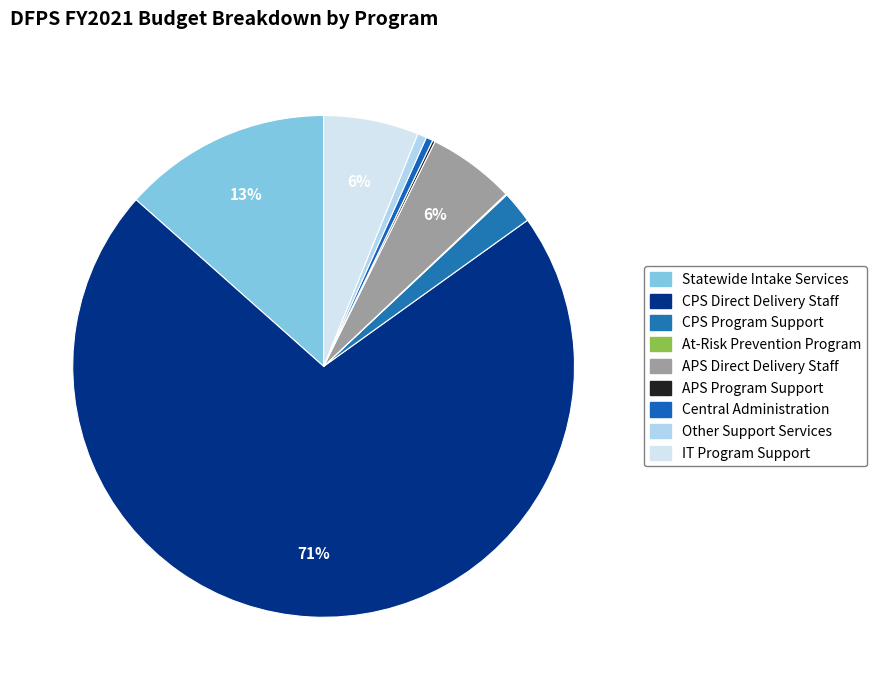

What is the majority slice?

CPS Direct Delivery Staff